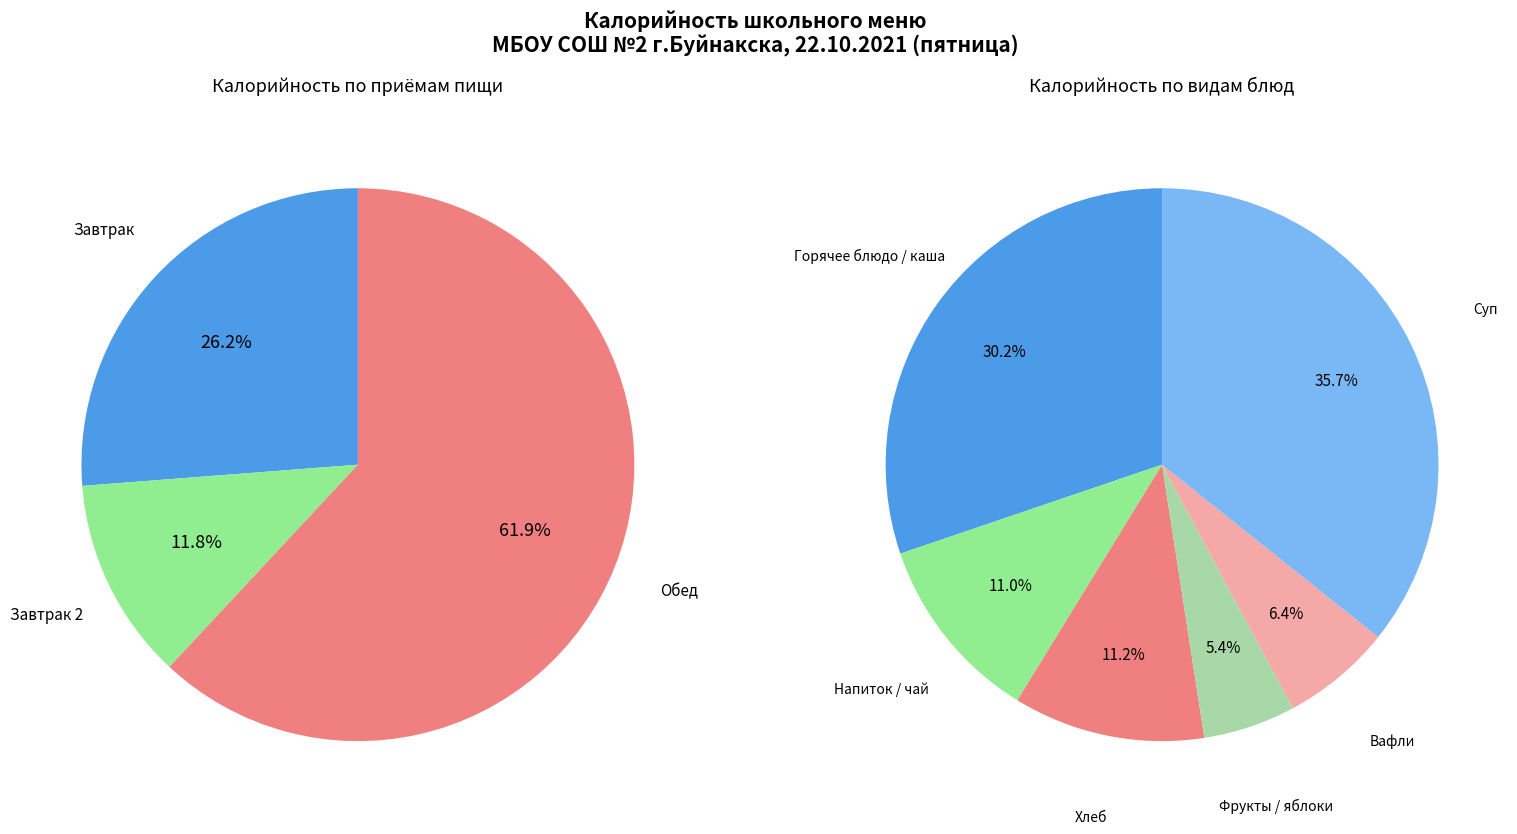

To the nearest percent, what portion does суп хинкал с курицей represent?

36%